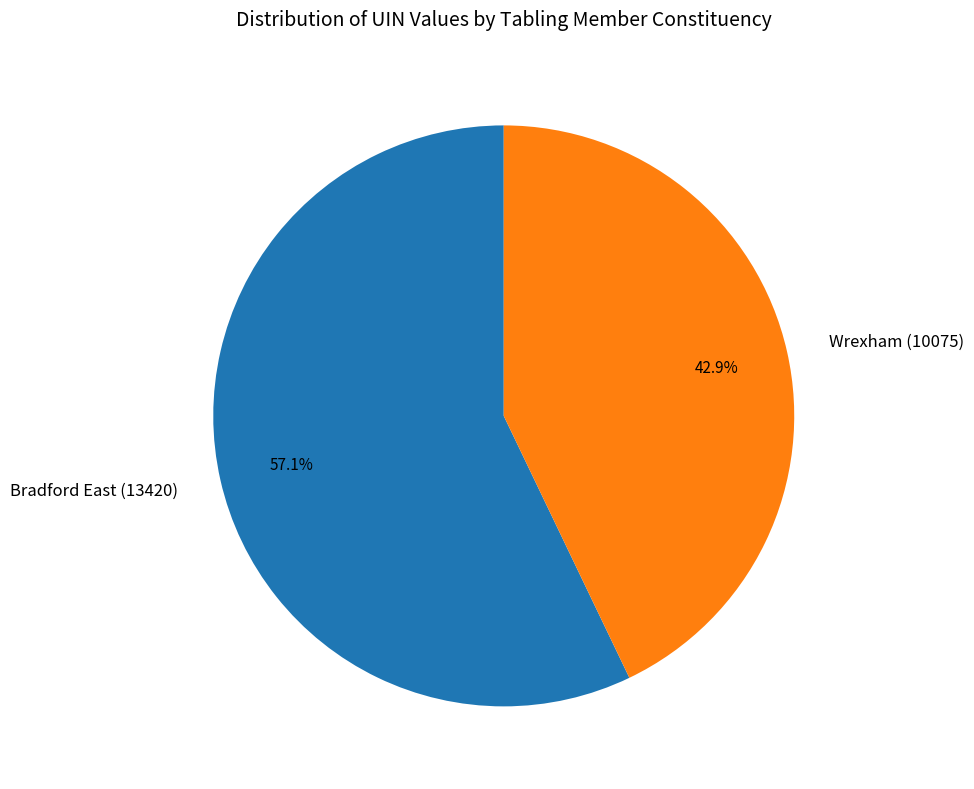

Is the sum of Wrexham (10075) and Bradford East (13420) greater than half?

Yes